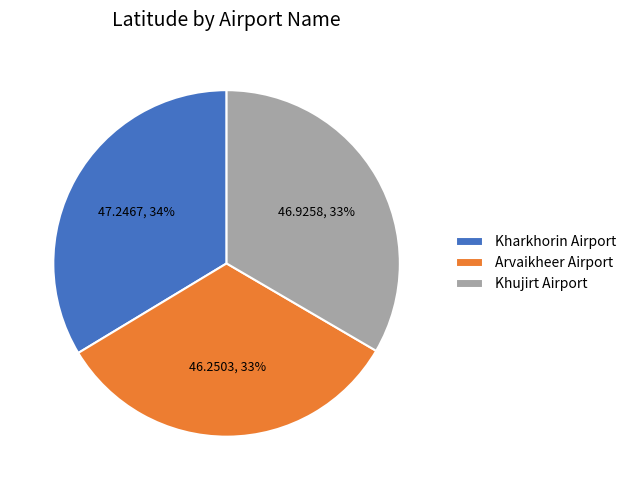

Is Arvaikheer Airport the majority of the pie?

No